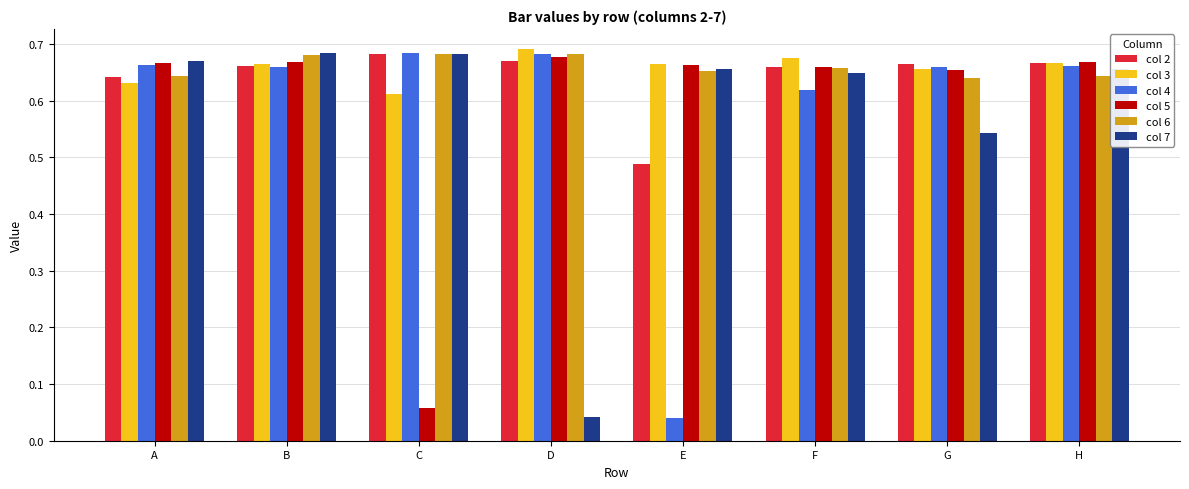

At which label does col 3 reach its minimum?

C